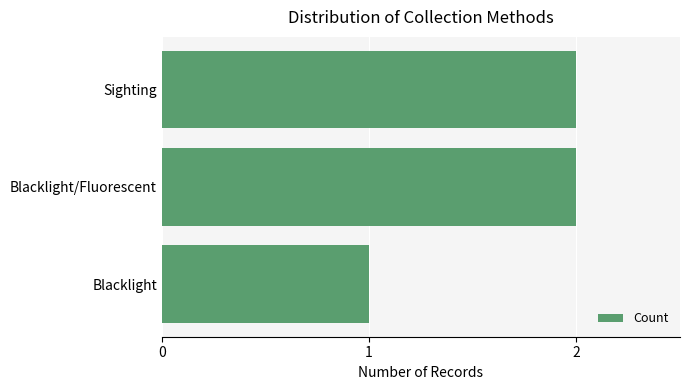

The value at Blacklight/Fluorescent is 3. True or false?

False